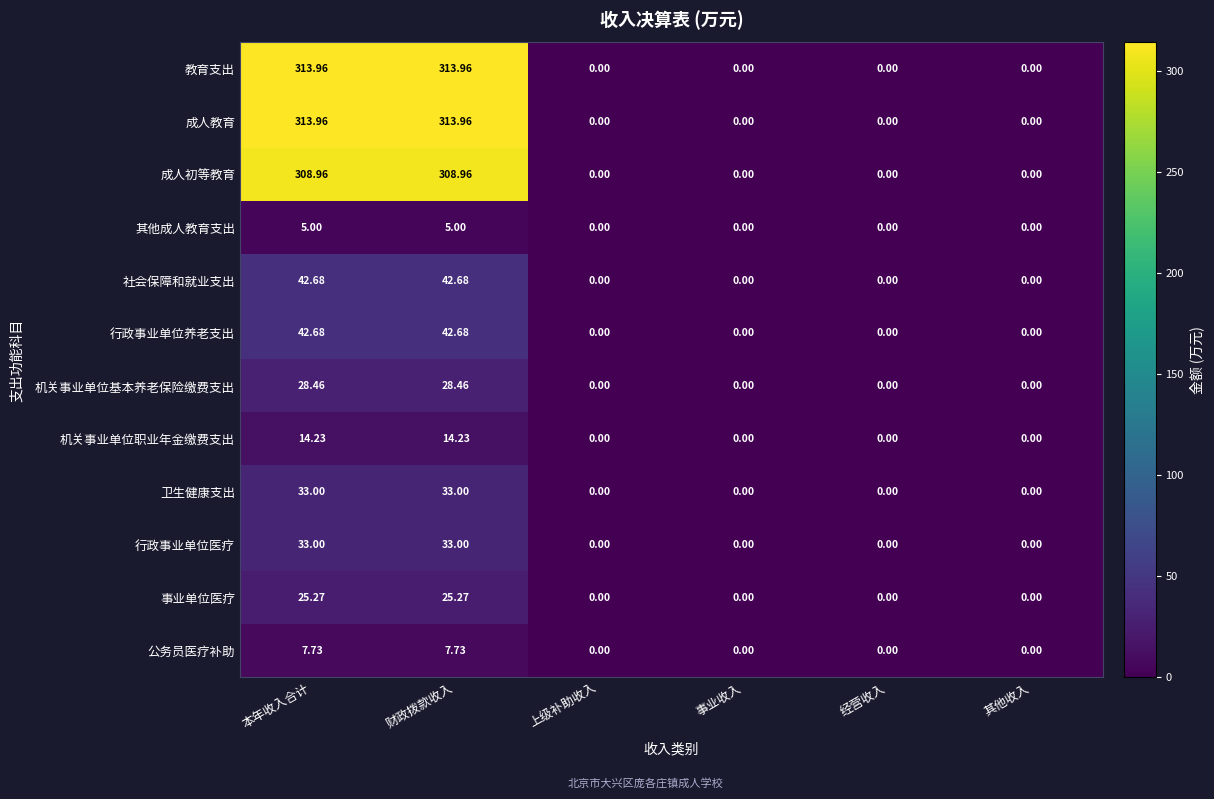

Is the value of 事业单位医疗 at 本年收入合计 greater than the value of 成人教育 at 本年收入合计?

No